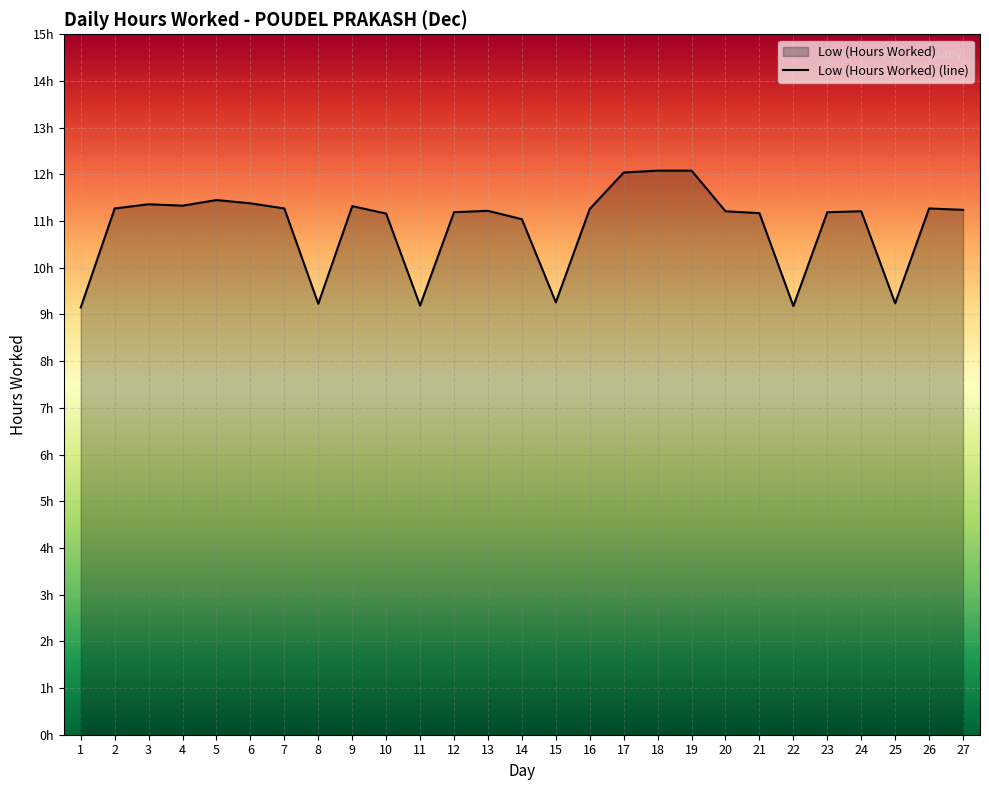

Reading left to right, extract all data points from this chart.

9.2	11.3	11.4	11.3	11.4	11.4	11.3	9.2	11.3	11.2	9.2	11.2	11.2	11.0	9.3	11.3	12.0	12.1	12.1	11.2	11.2	9.2	11.2	11.2	9.2	11.3	11.2